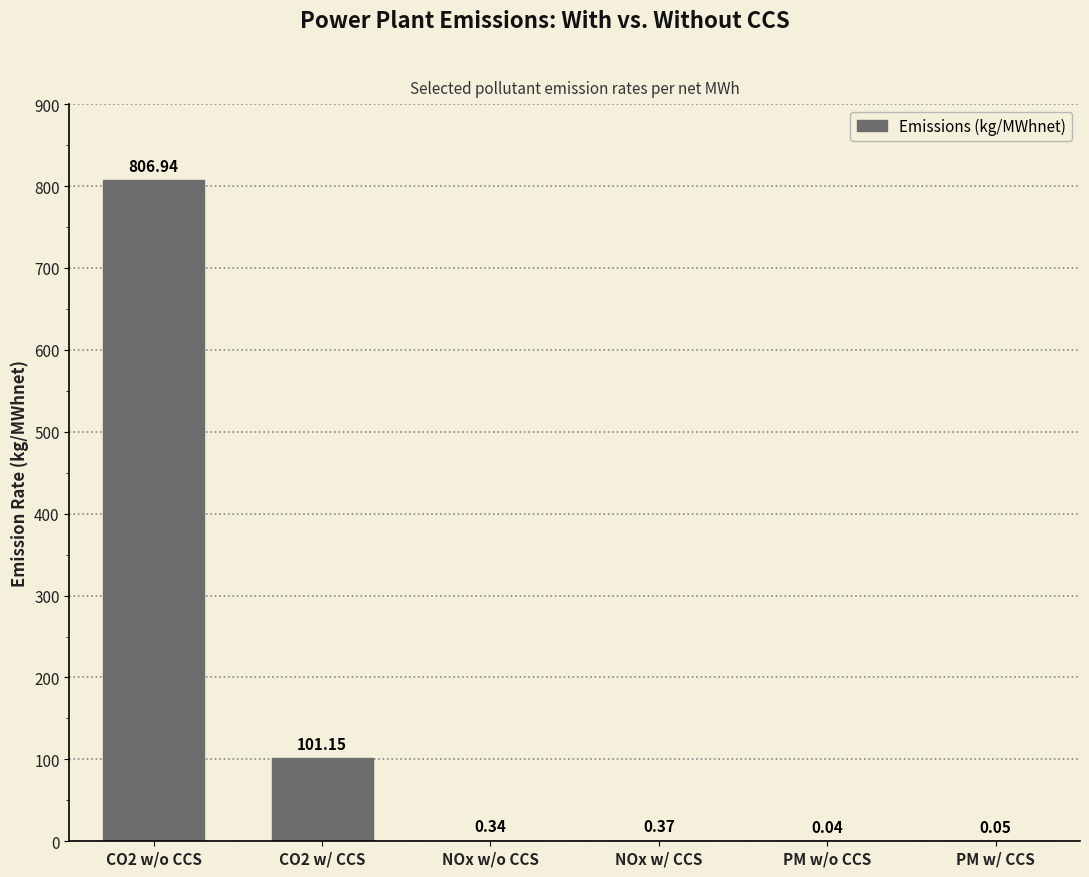

Which has a higher value, NOx w/o CCS or PM w/ CCS?

NOx w/o CCS